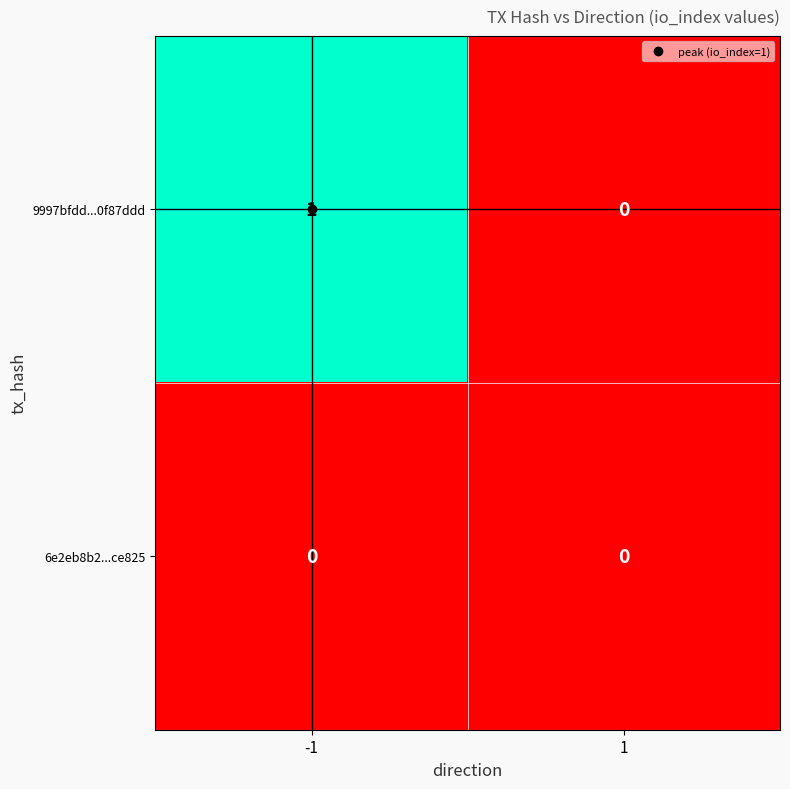

How many categories are shown in the chart?

2